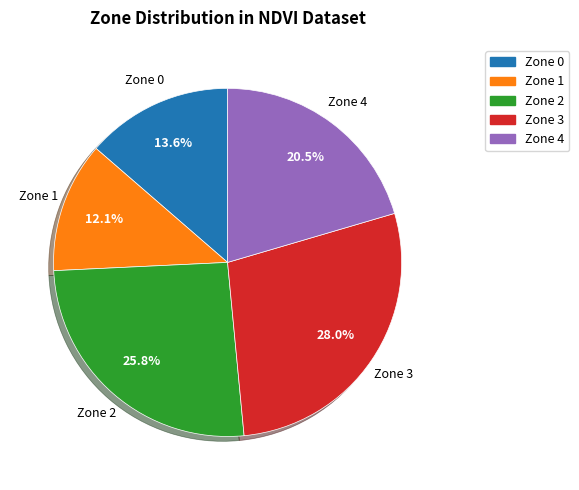

How many segments does this pie chart have?

5